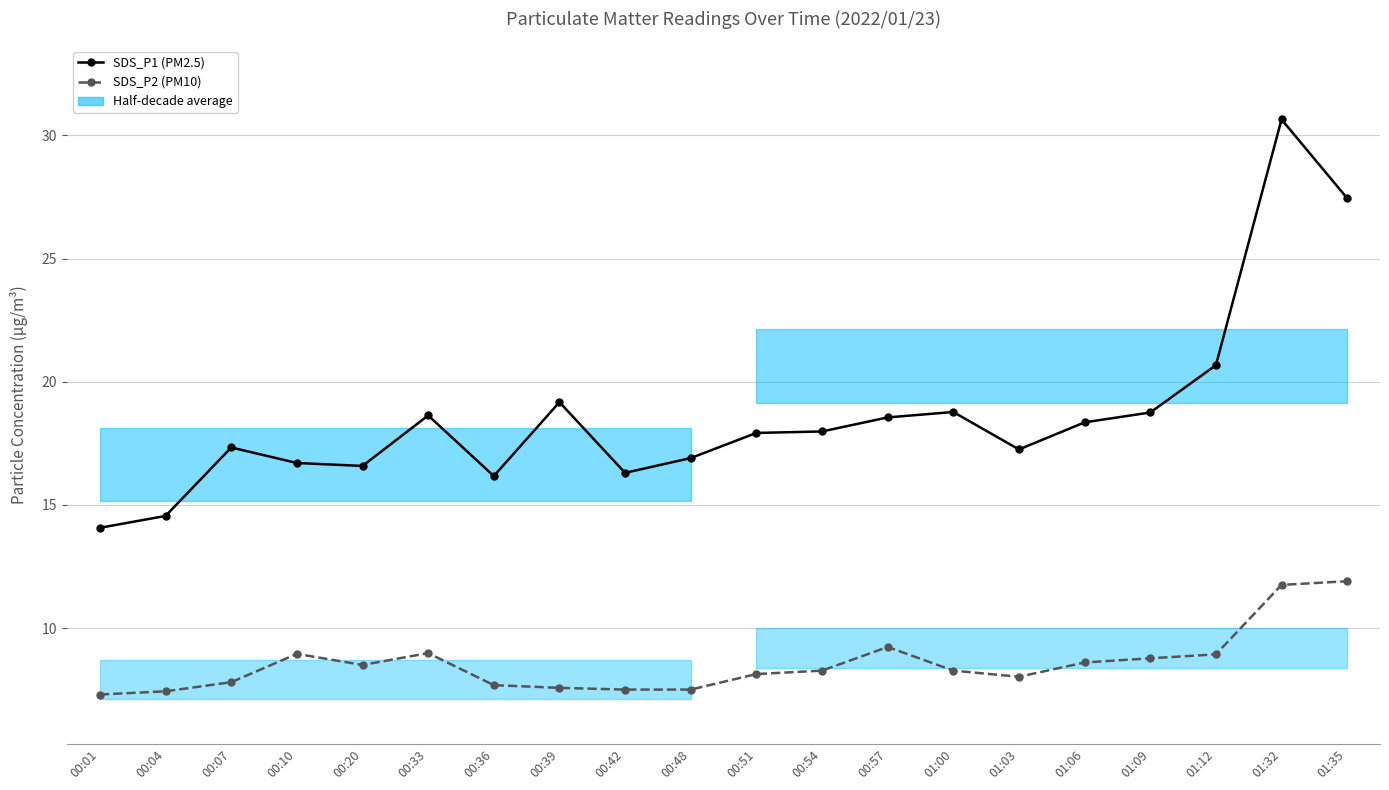

What is the spread (max minus min) of values at 00:33?

9.6